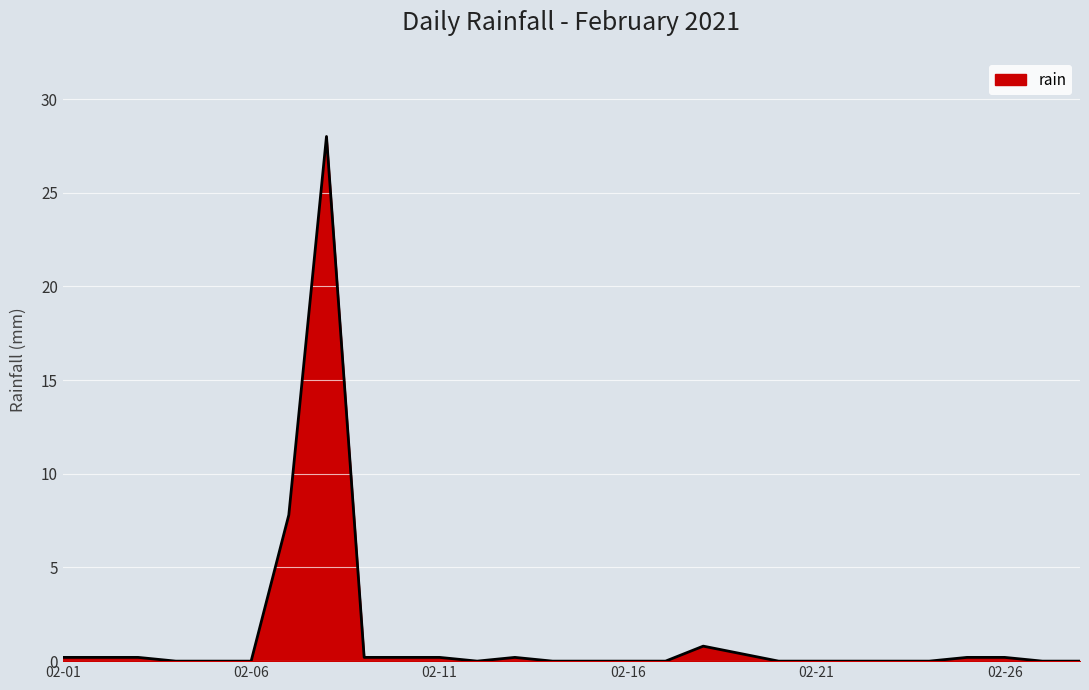

What is the maximum value shown in the chart?

28.0